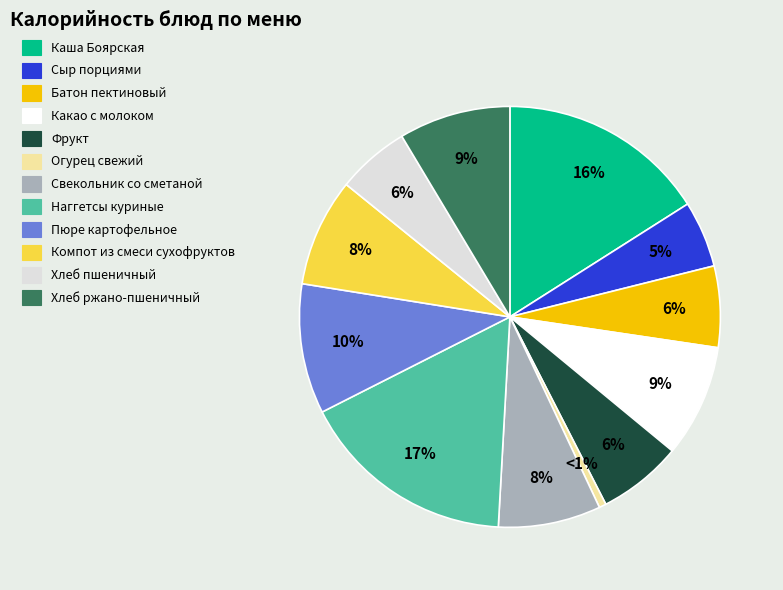

Which has a higher value, Каша Боярская or Какао с молоком?

Каша Боярская